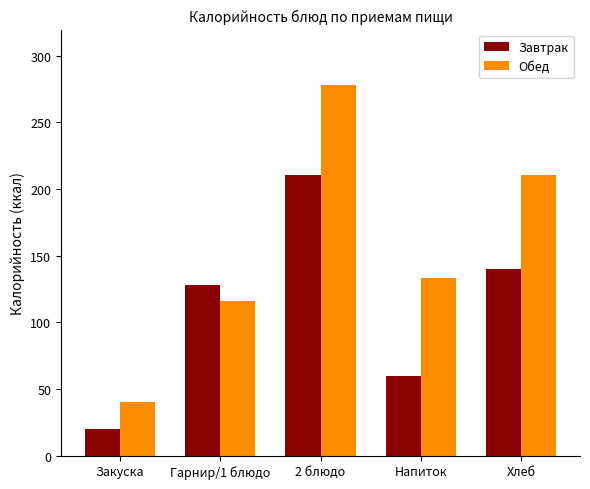

At which category is the sum across all series the highest?

2 блюдо